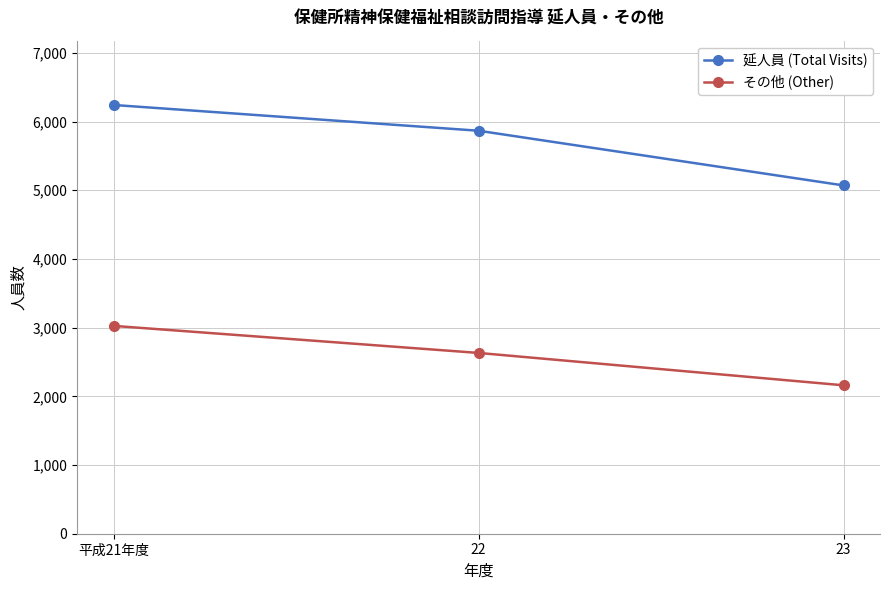

Count the number of data series in this chart.

2